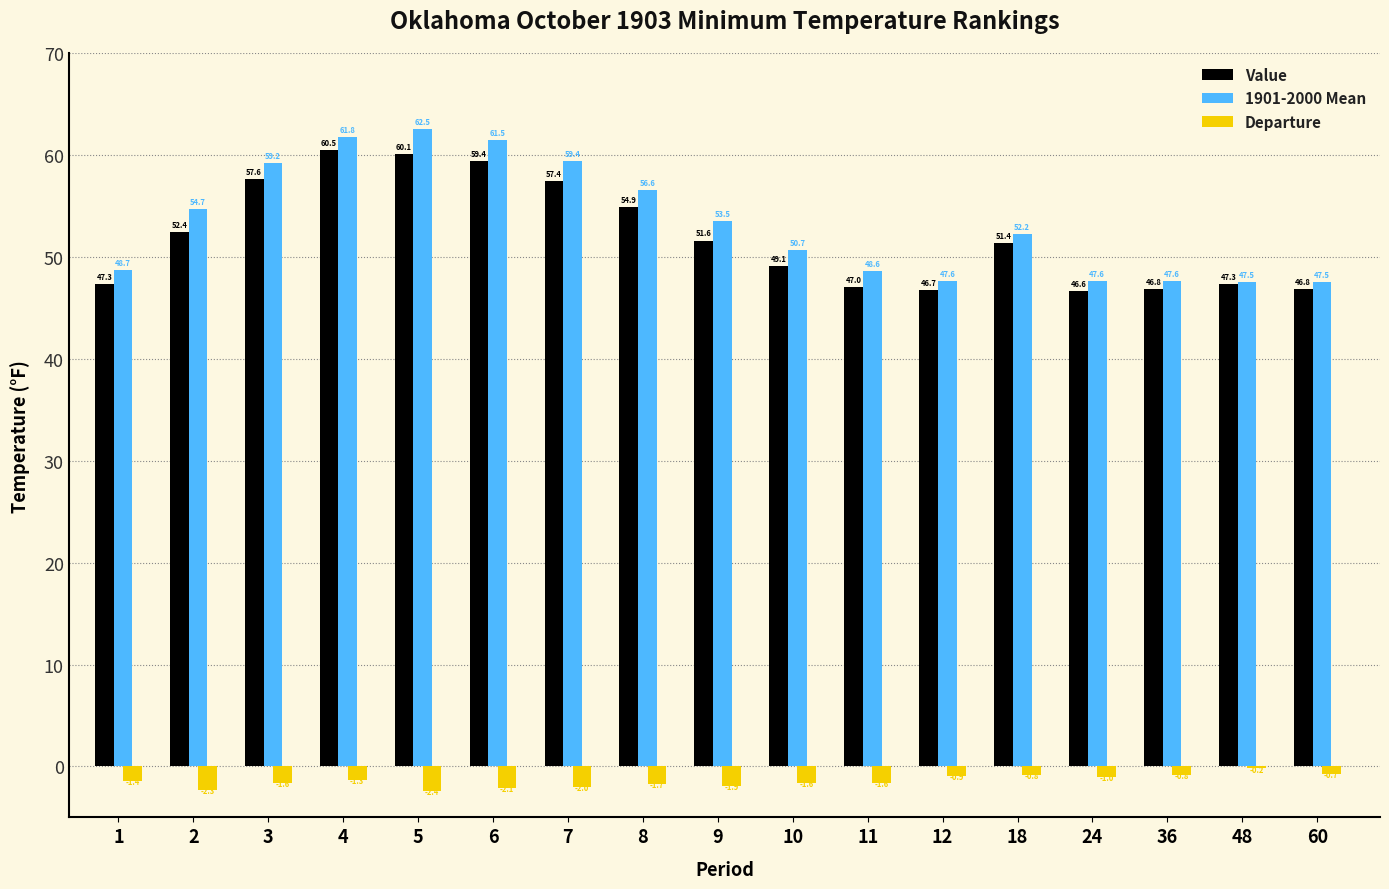

What is the maximum value for Value?

60.5